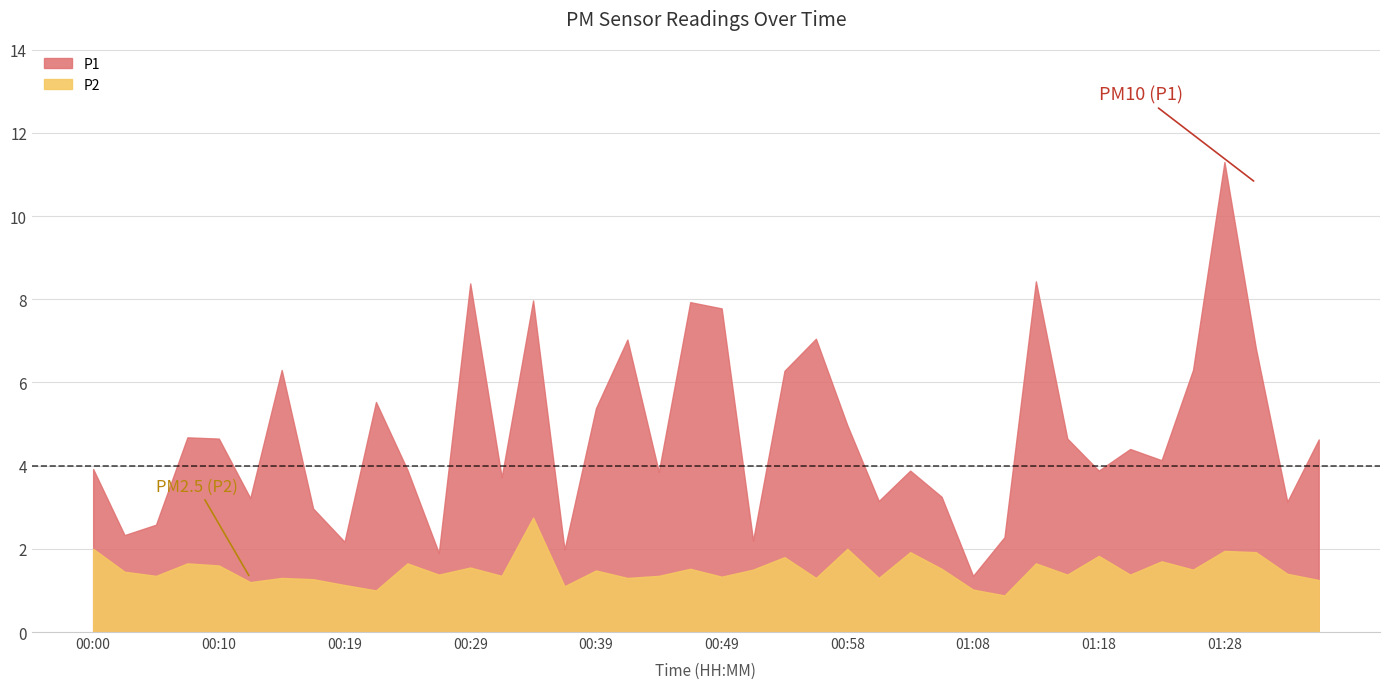

True or false: P1 and P2 cross at least once.

False